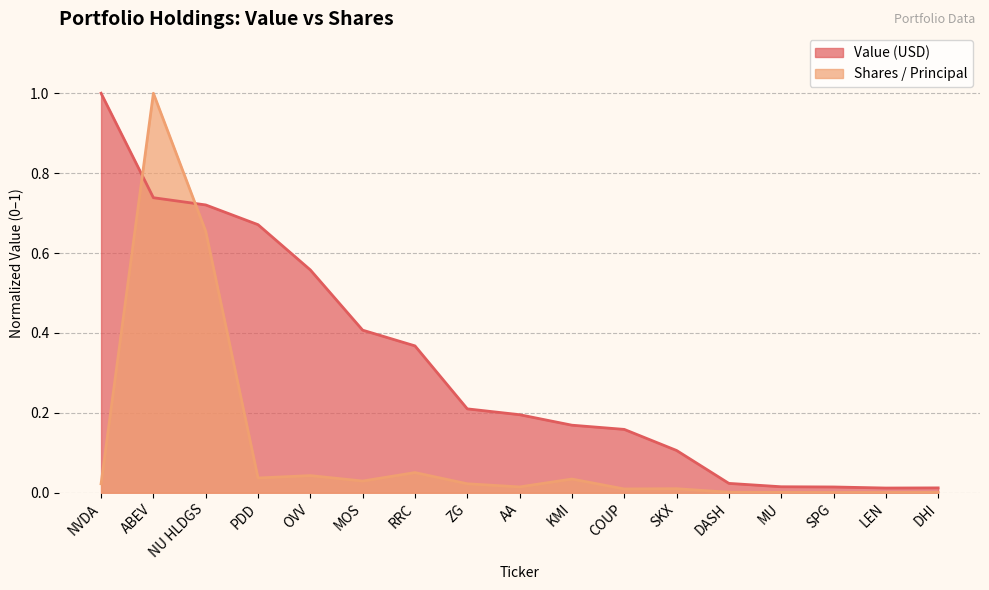

How many interior local peaks does the Shares / Principal series have?

5